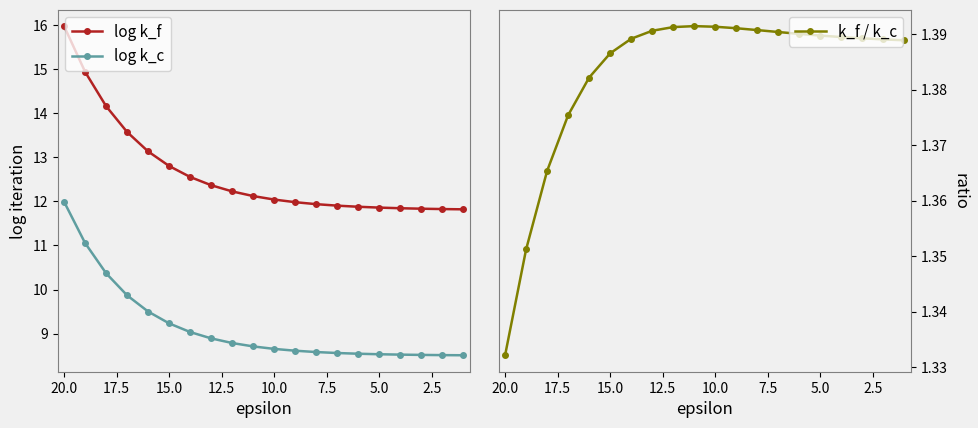

What is the average value of the log k_f series?

12.6